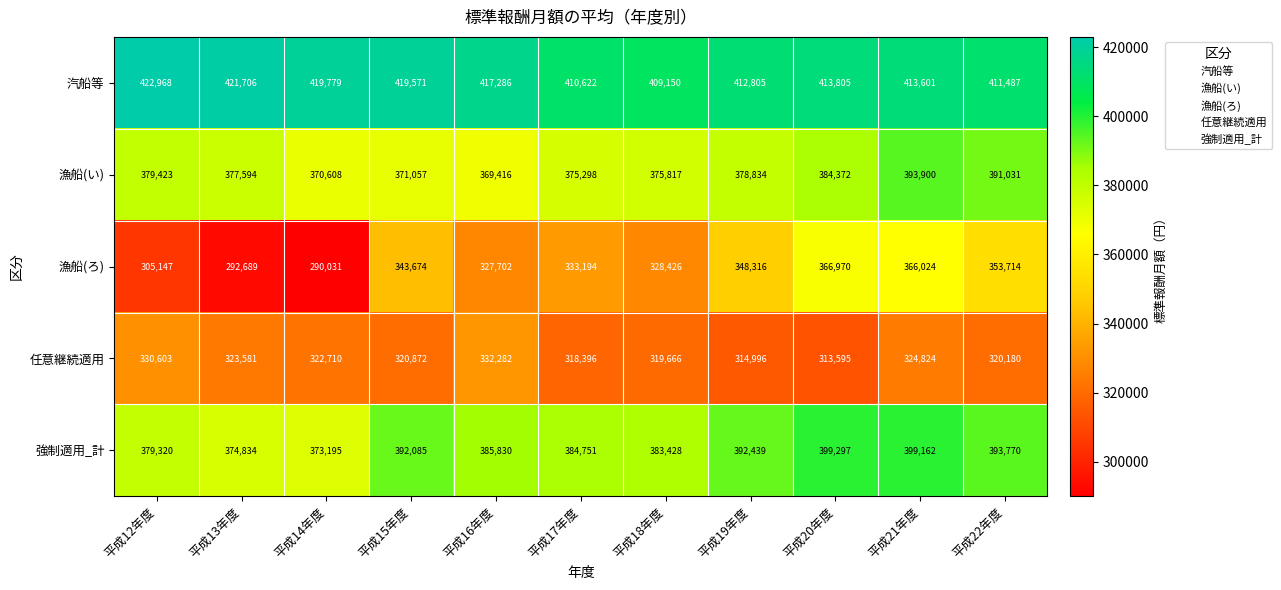

Is the value of 強制適用_計 at 平成12年度 greater than the value of 任意継続適用 at 平成21年度?

Yes